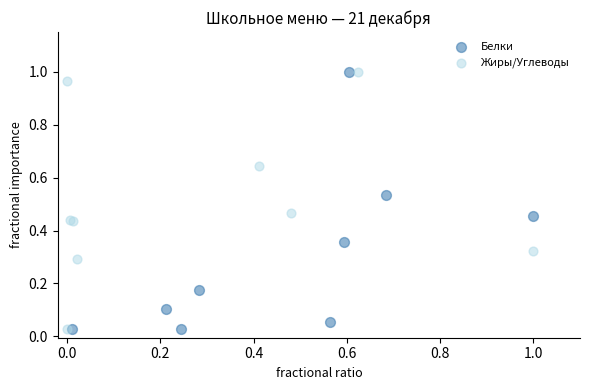

What are all the series names shown in the legend?

Белки, Жиры/Углеводы